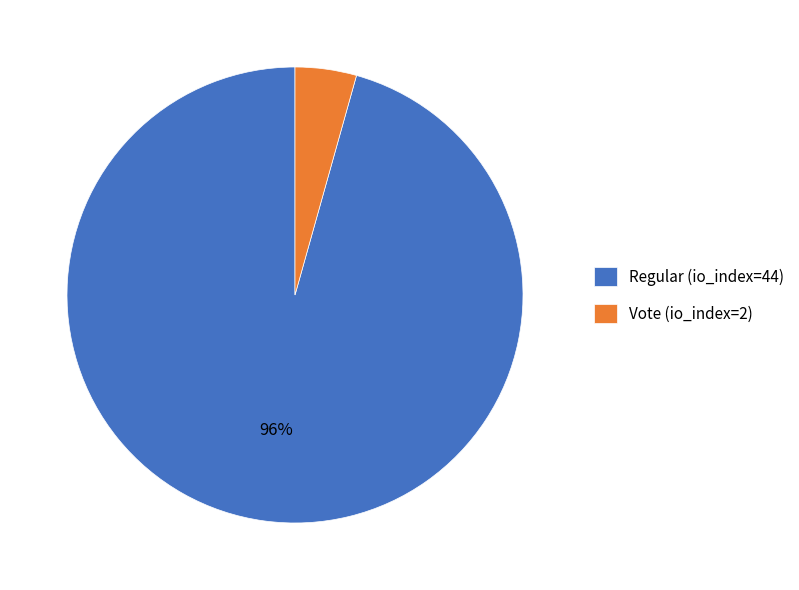

To the nearest percent, what portion does Regular (io_index=44) represent?

96%